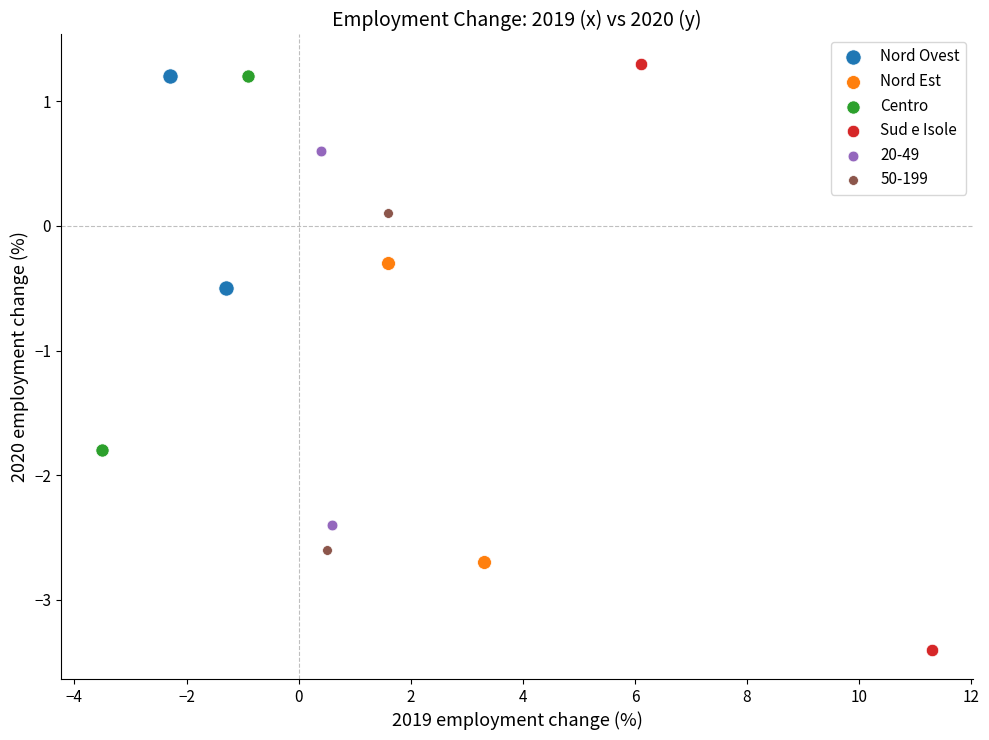

Which series has the largest Y range (max minus min)?

Sud e Isole